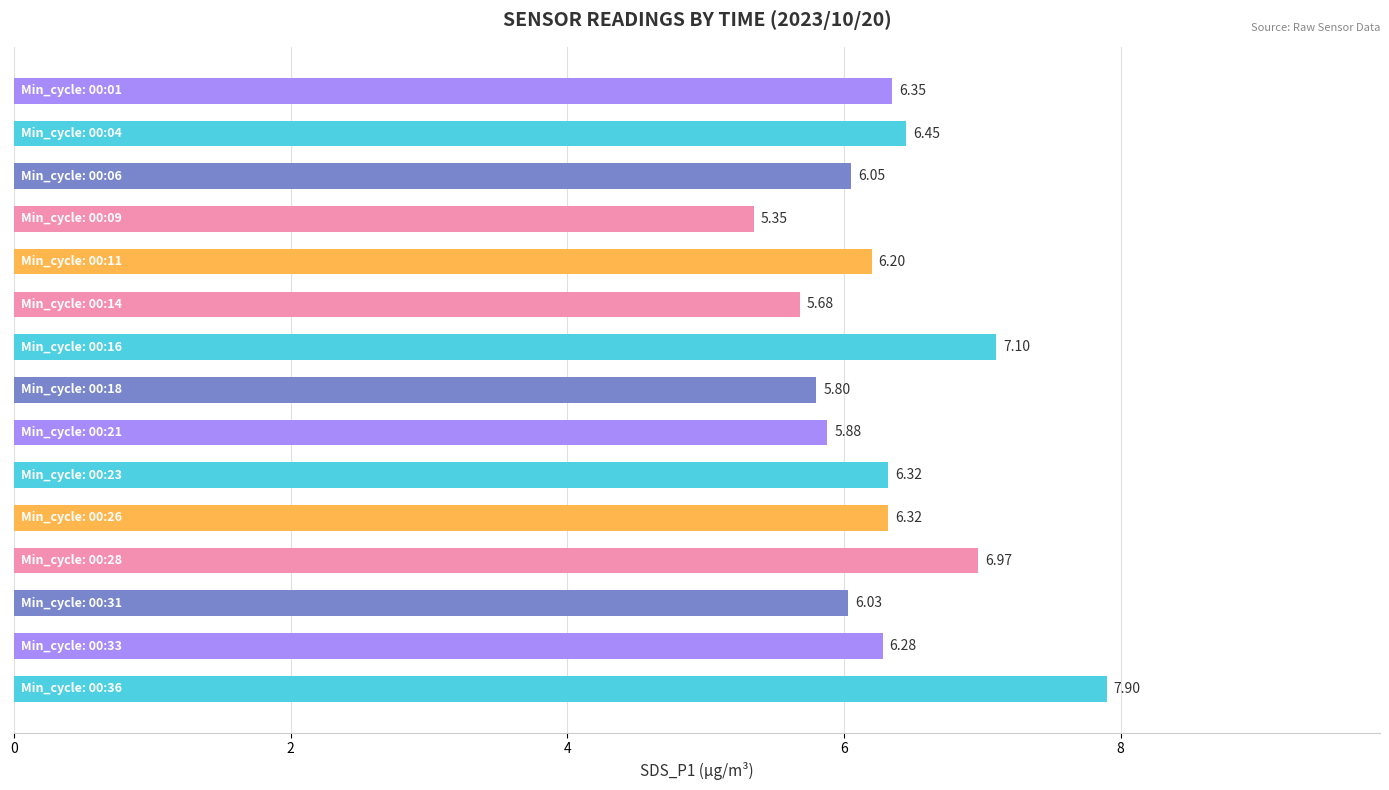

What is the difference between the maximum and second lowest values?

2.2